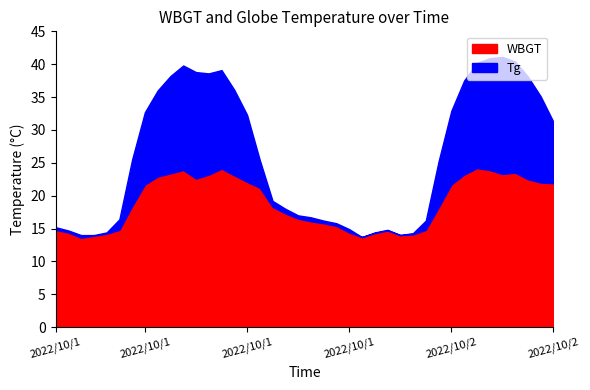

What is the total value across all series at 2022/10/1 14:00?

63.2